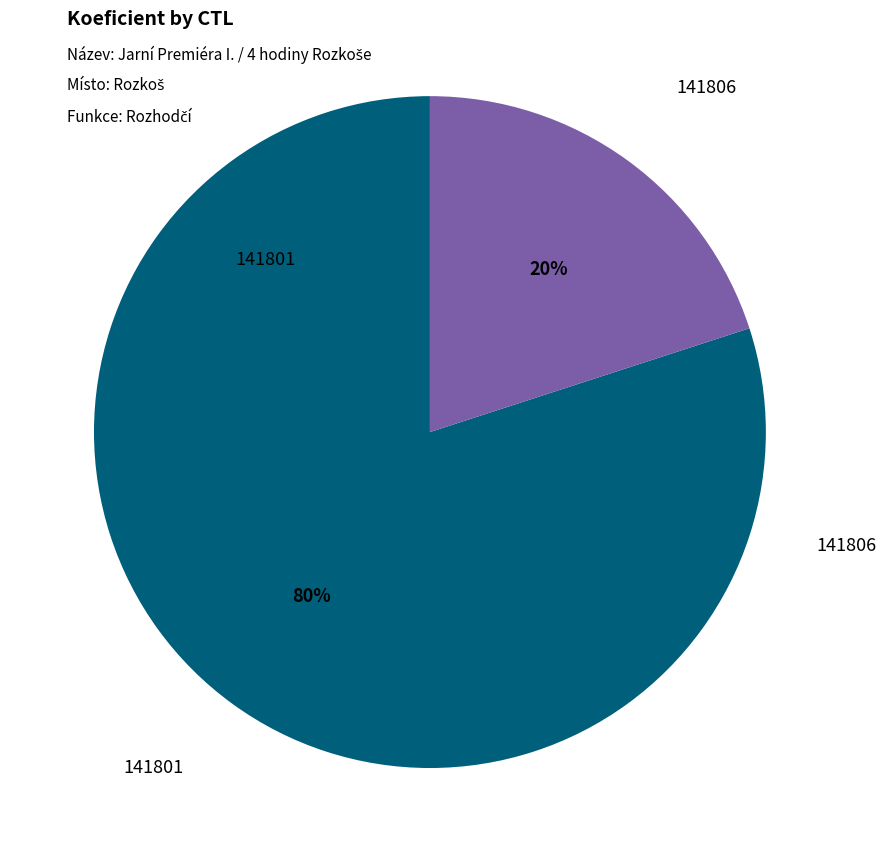

Does any single category account for the majority?

Yes